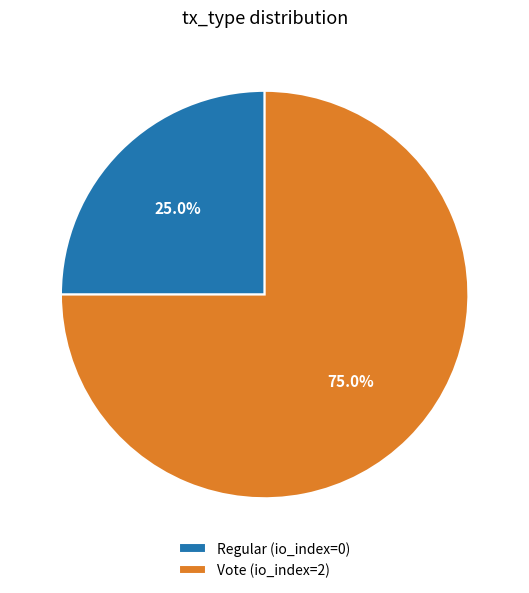

Is there any slice that represents more than half of the pie?

Yes